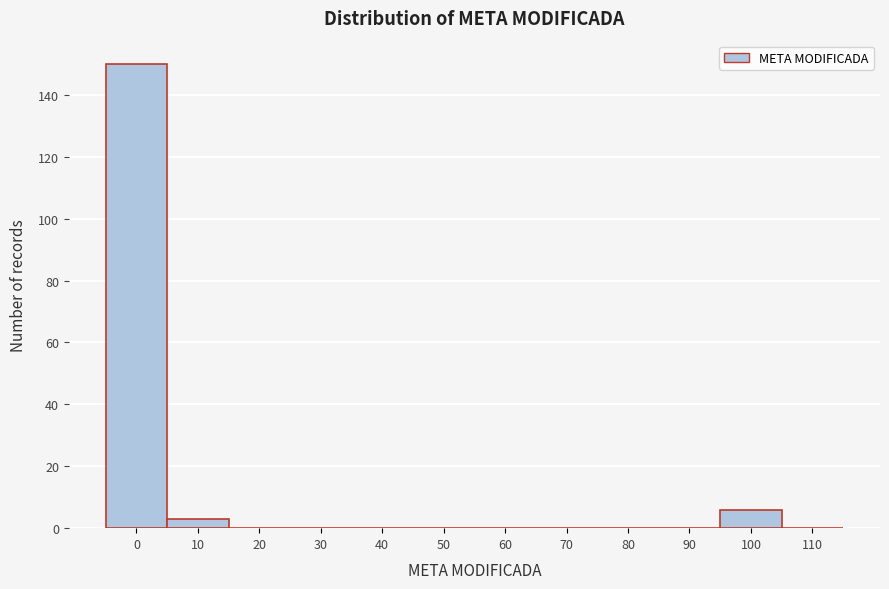

Reading left to right, extract all data points from this chart.

0=150	10=3	20=0	30=0	40=0	50=0	60=0	70=0	80=0	90=0	100=6	110=0